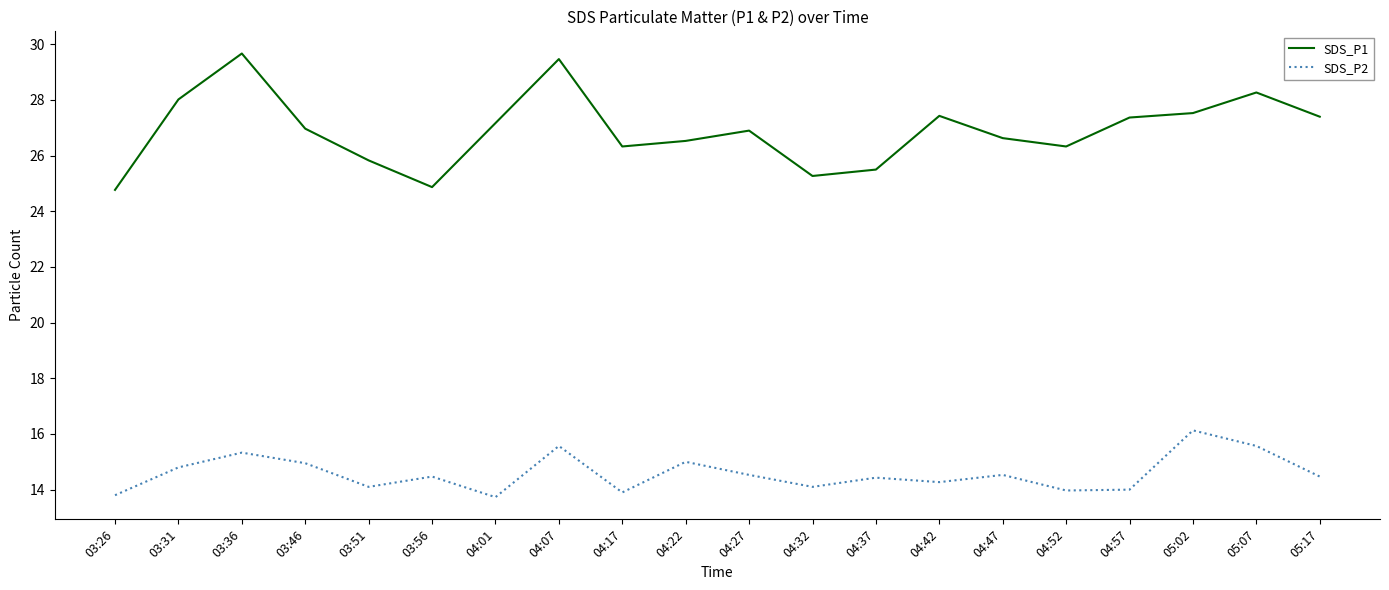

In SDS_P2, how many points are lower than both neighbors (excluding endpoints)?

6